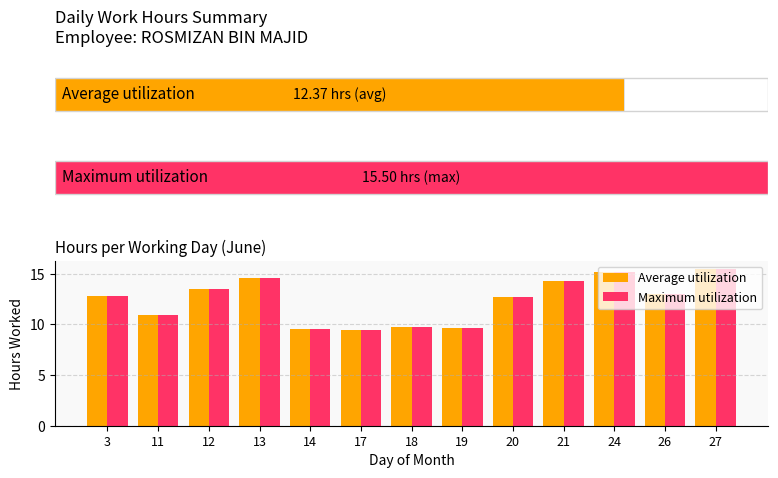

How many bars are there in total?

26